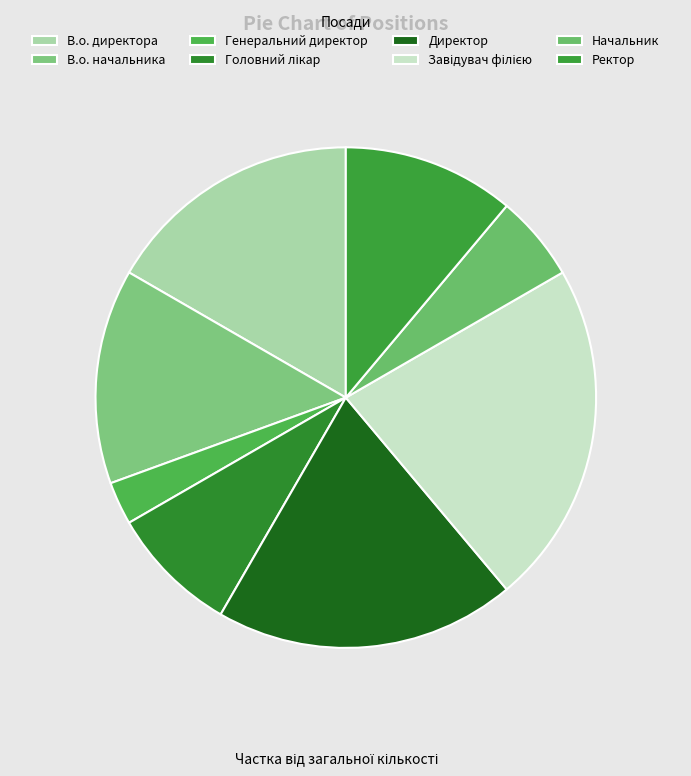

Is it true that В.о. начальника is 14% of the pie?

True